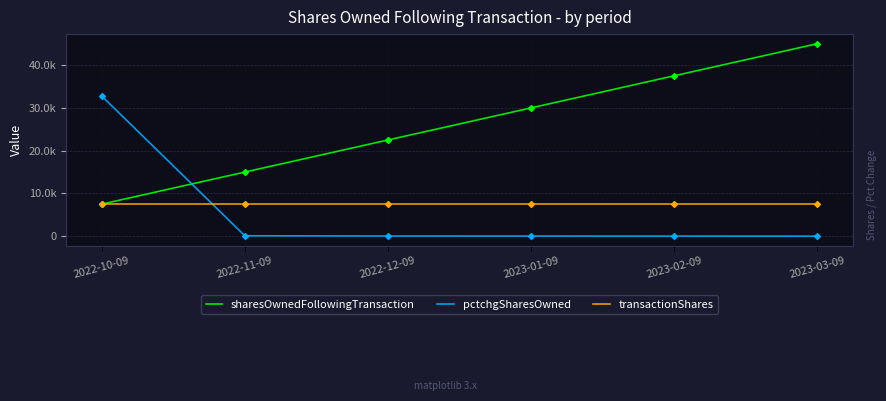

Is it true that transactionShares equals 10684 at 2022-10-09?

False